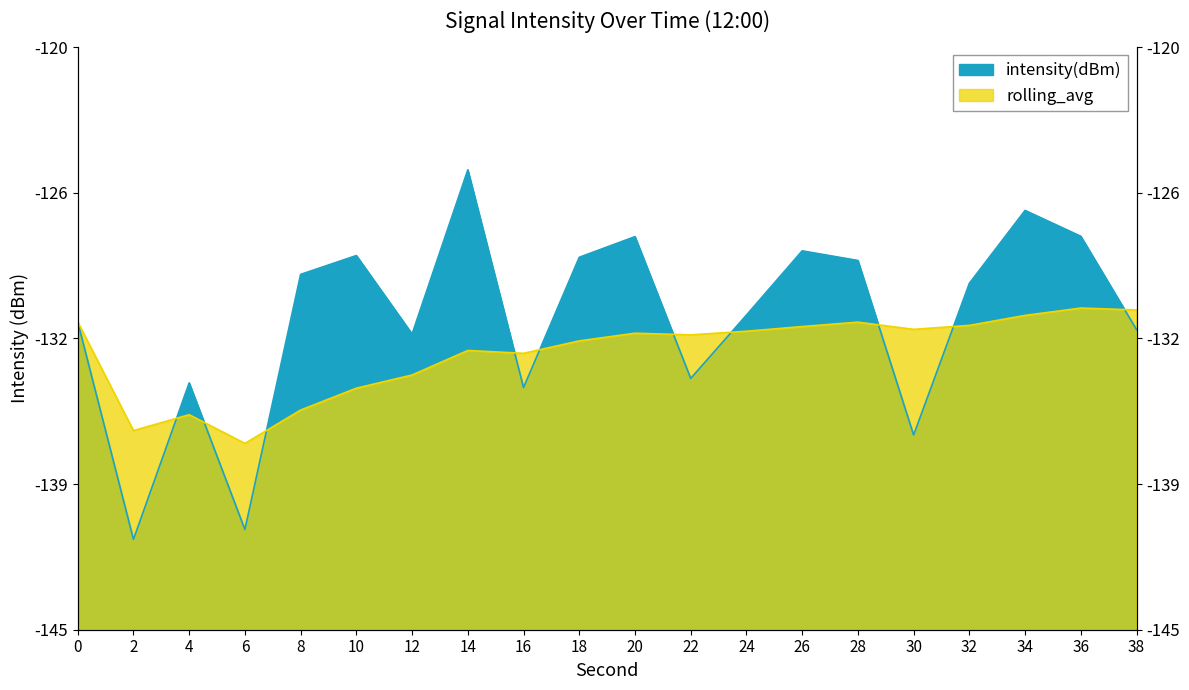

Which has a higher value, 10 or 30?

10